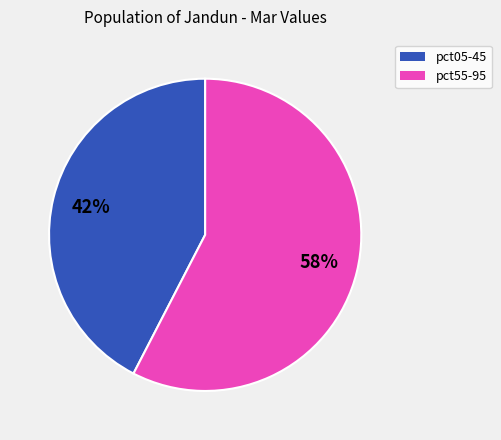

Does any single category account for the majority?

Yes